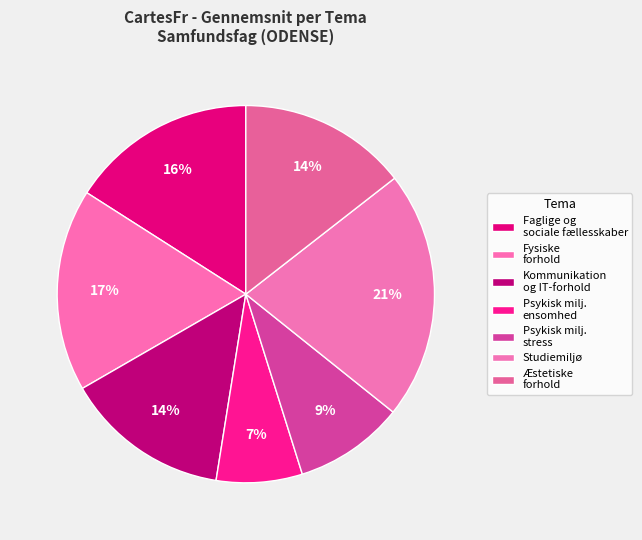

Is it true that Fysiske forhold is 1% of the pie?

False